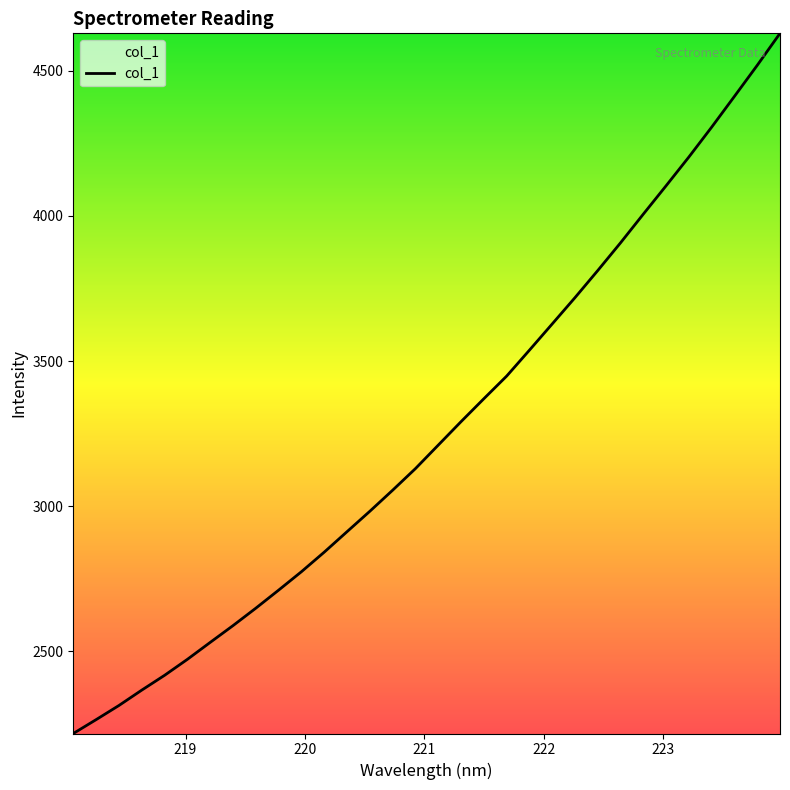

What is the difference between the maximum and minimum values?

2412.6